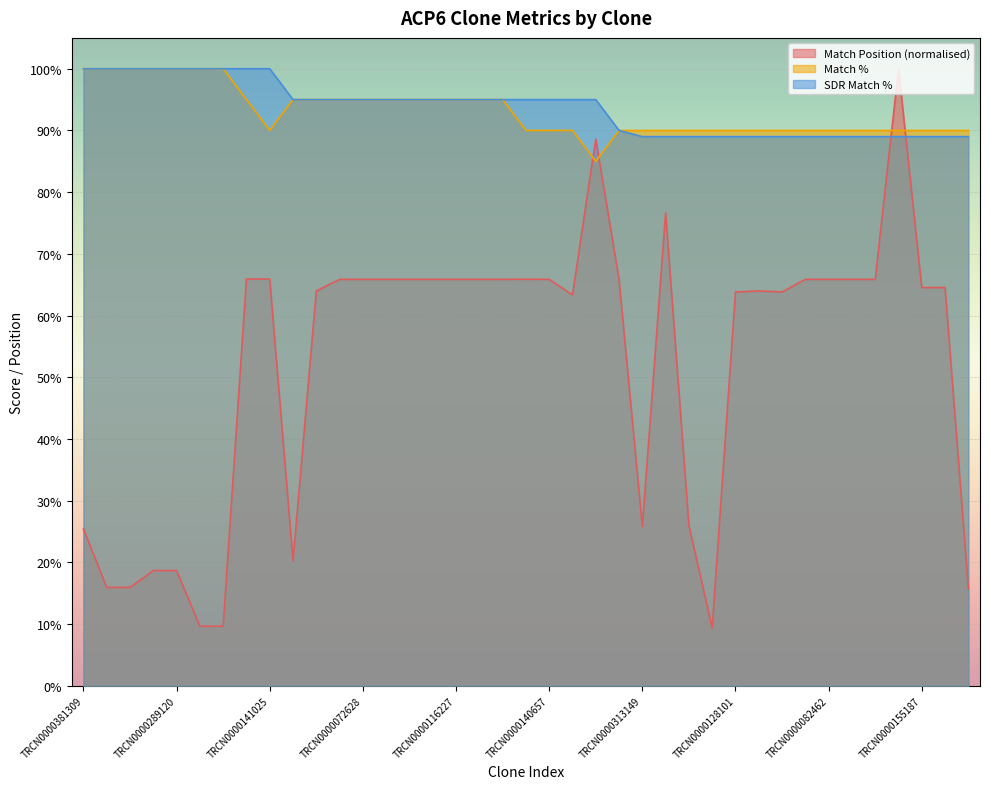

Which category has the highest value in the Match Position series?

TRCN0000176765